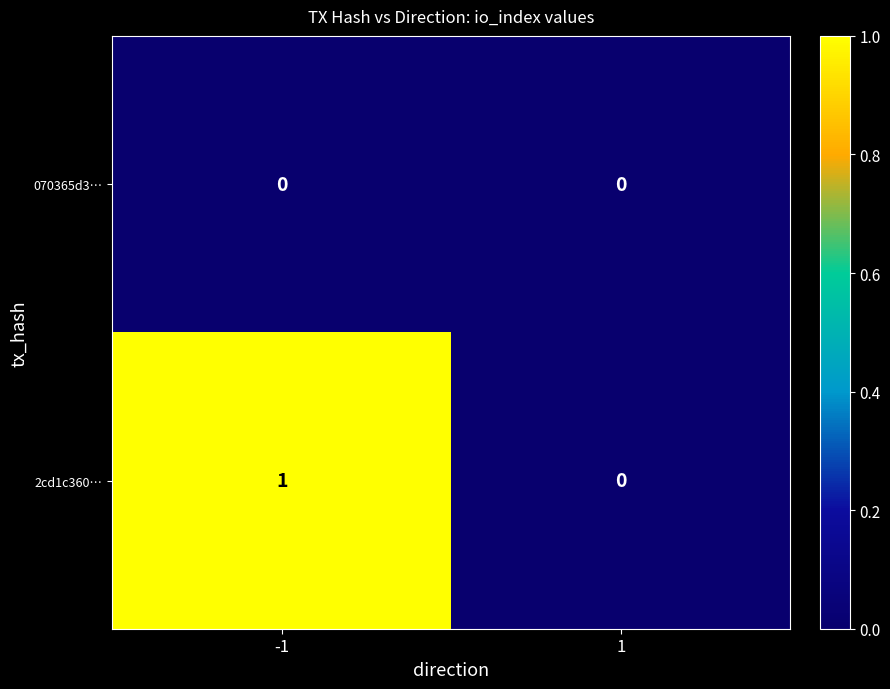

List the series in order of their overall mean, highest first.

2cd1c360…, 070365d3…